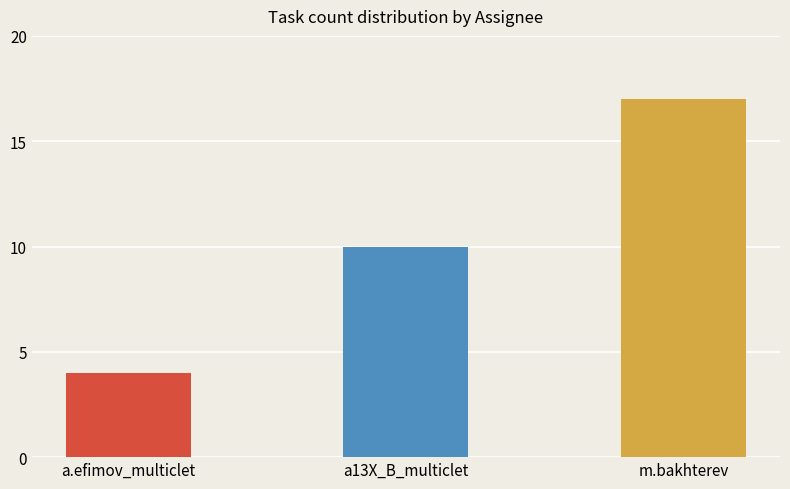

Does the chart contain stacked bars?

No